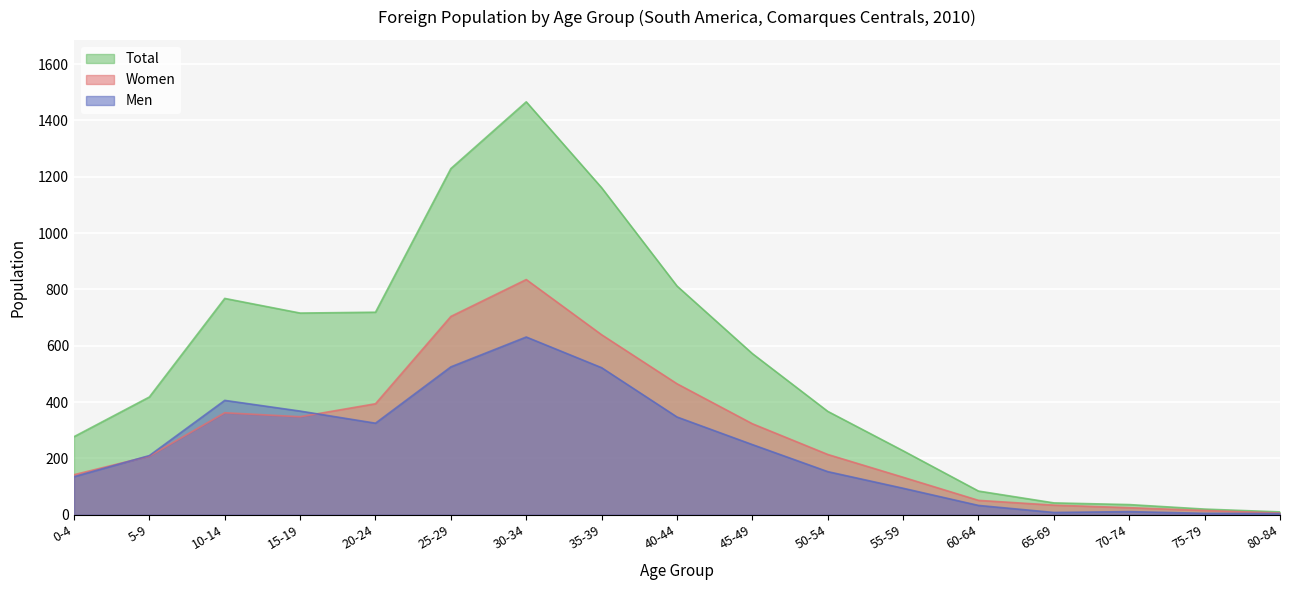

Which series has the largest total across all categories?

Total